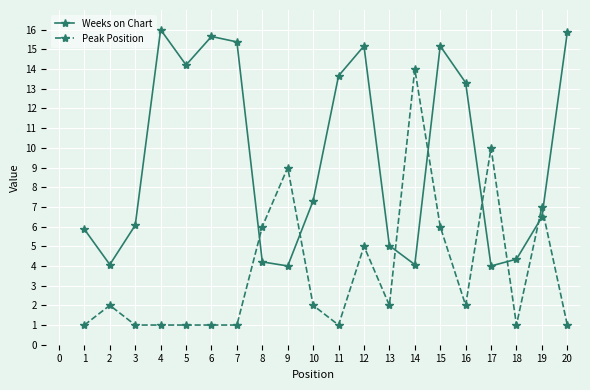

Is it true that Peak Position equals 1.0 at 11?

True